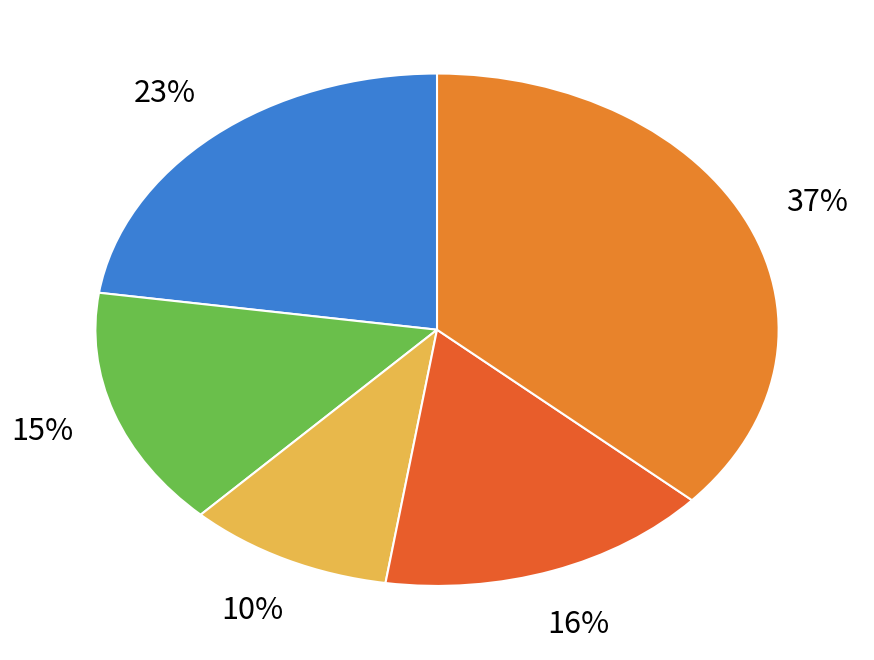

Which slice is the largest?

КОТЛЕТА МЯСНАЯ РУБЛЕНАЯ